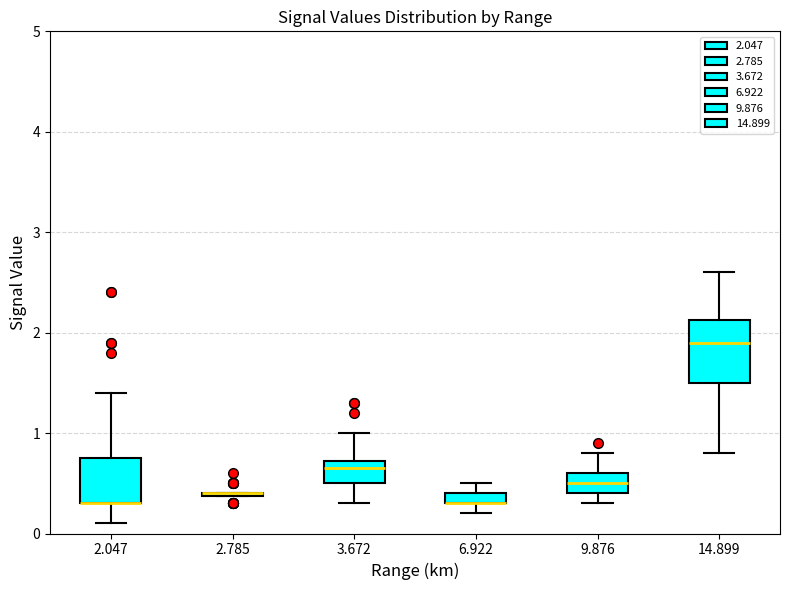

Which box is the tallest, from its lower edge to its upper edge?

14.899